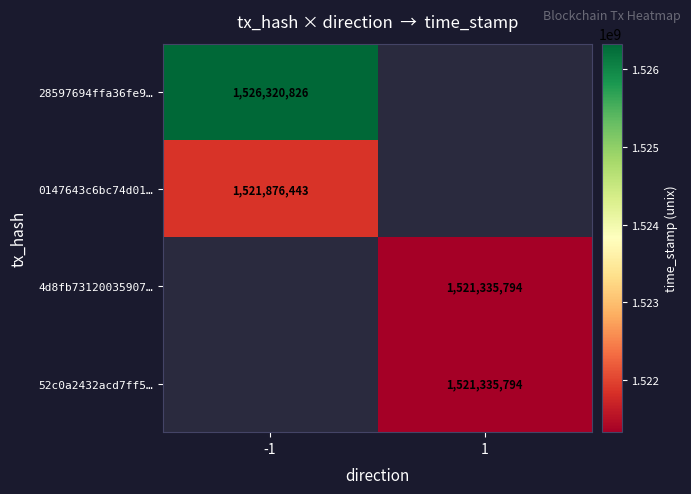

The value of 4d8fb73120035907… at 1 is 1521335794. True or false?

True